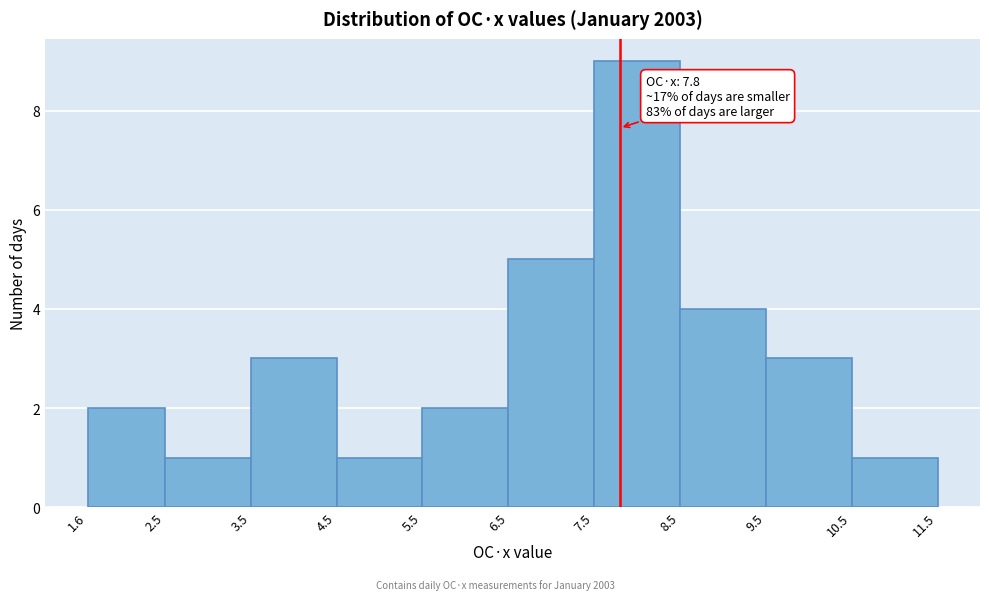

Over which range of the x-axis is the bar tallest?

7.5 to 8.5